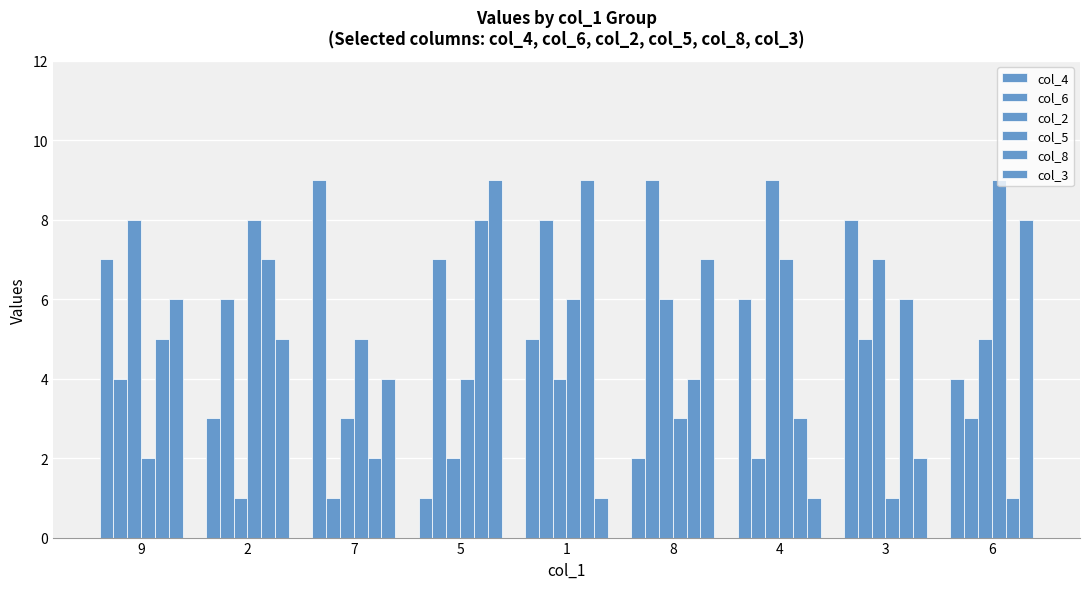

How many bars are there in each group?

6